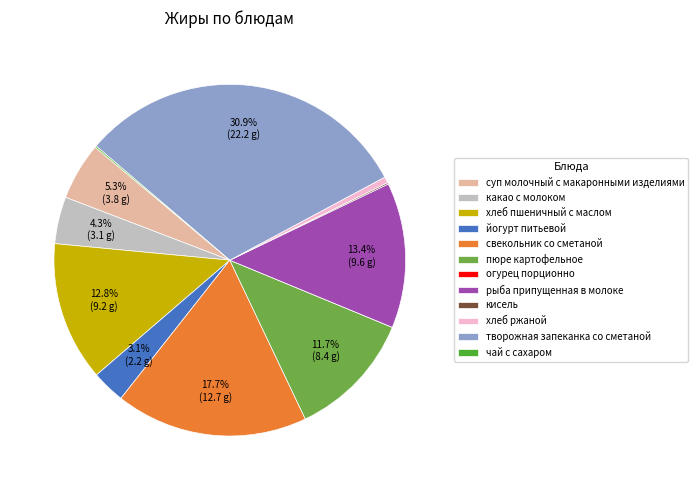

Which has a higher value, свекольник со сметаной or суп молочный с макаронными изделиями?

свекольник со сметаной